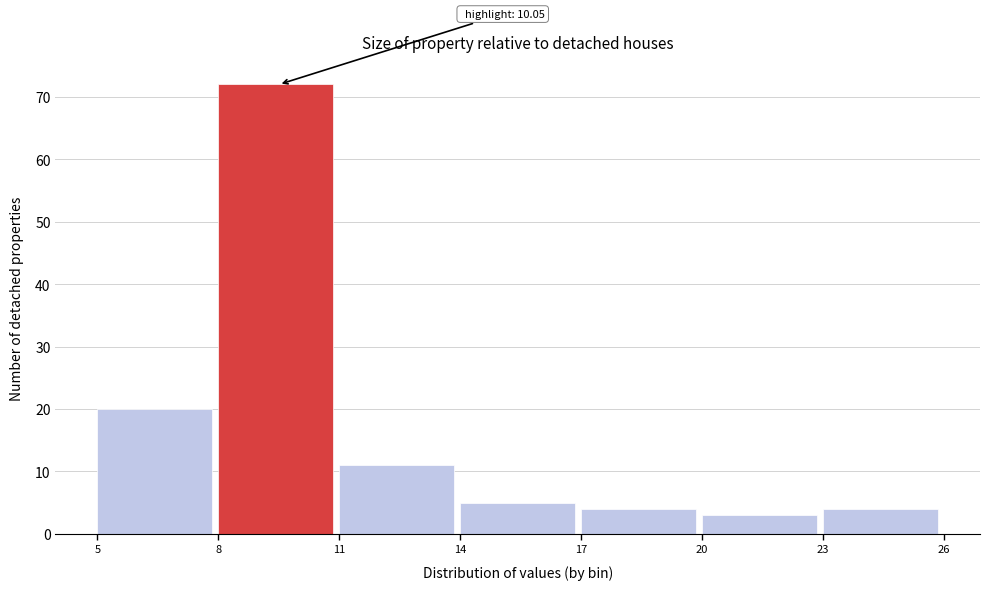

Which range on the x-axis has the tallest bar?

8 to 11